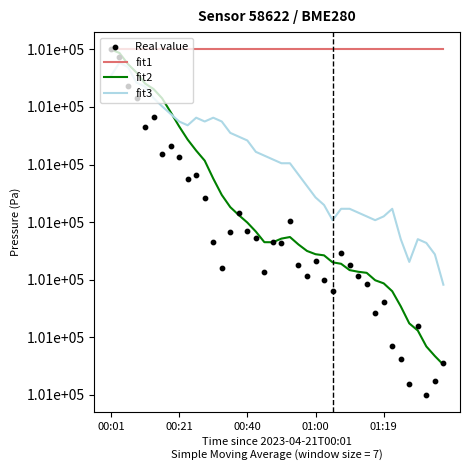

At how many categories does at least one series exceed 101397?

40